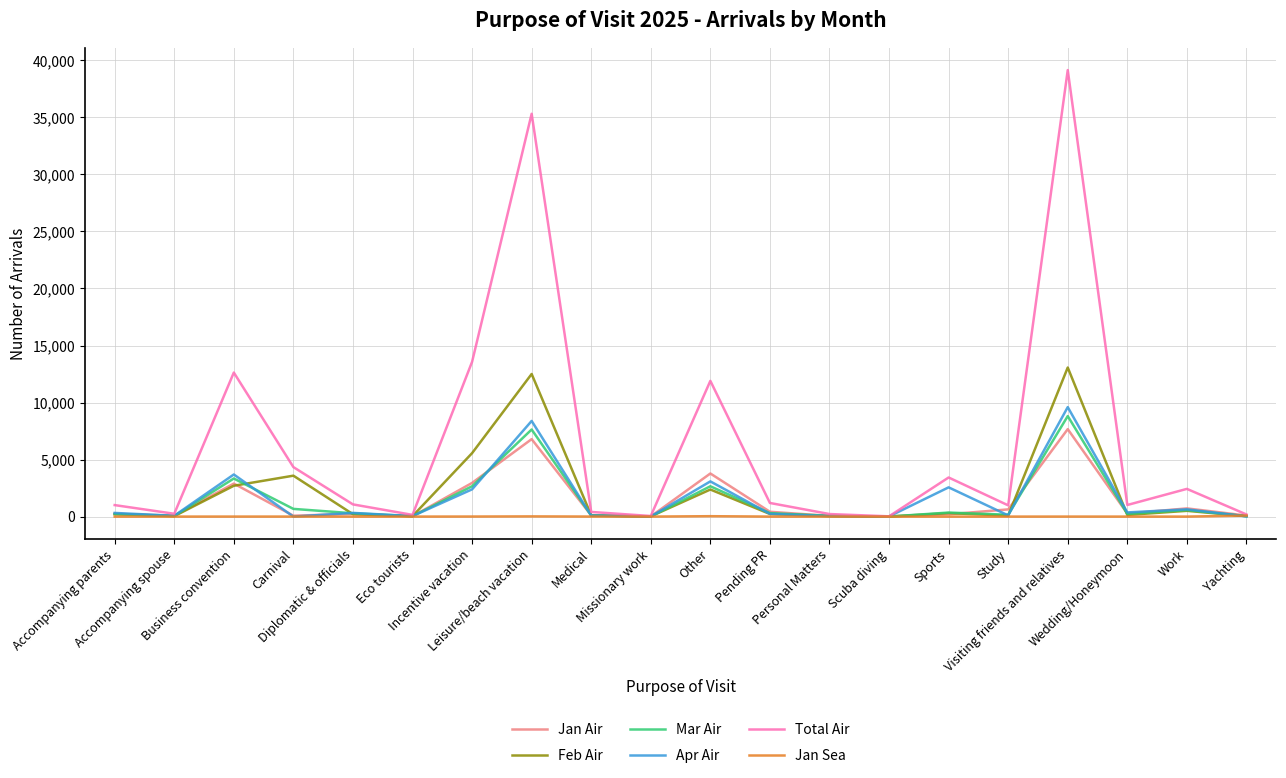

What is the total value across all series at Diplomatic & officials?

2140